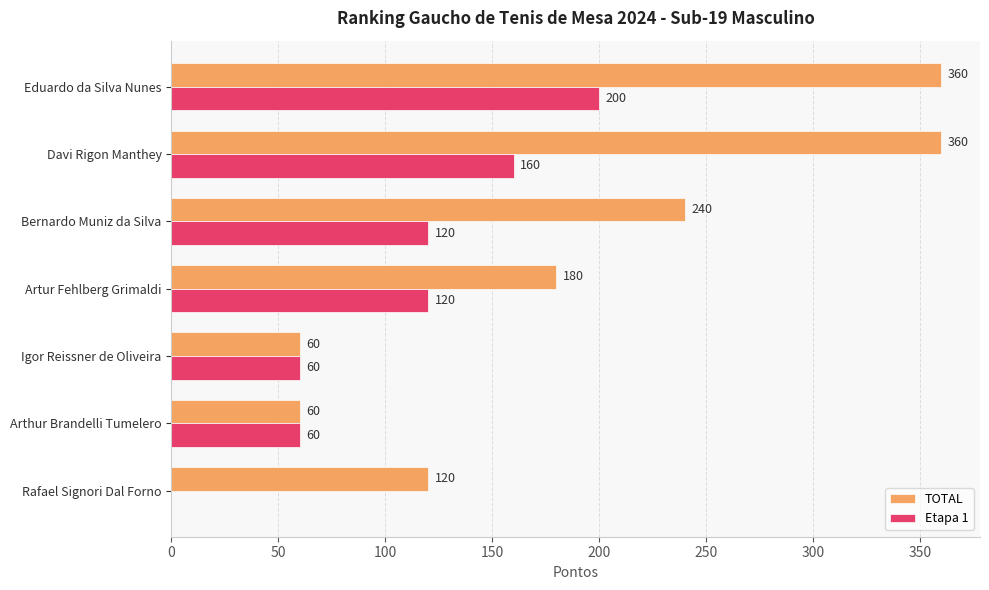

Which series changed the most between Davi Rigon Manthey and Artur Fehlberg Grimaldi?

TOTAL